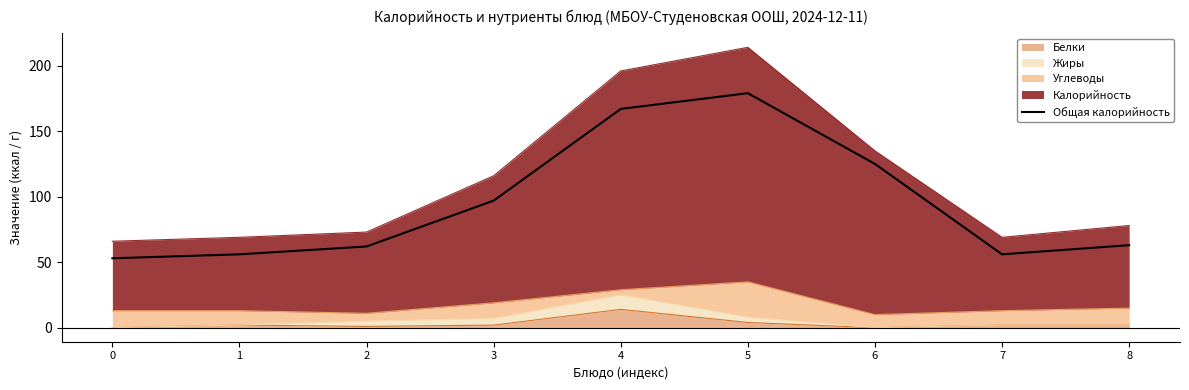

List the labels in order of value, largest first.

5, 4, 6, 3, 8, 2, 1, 7, 0